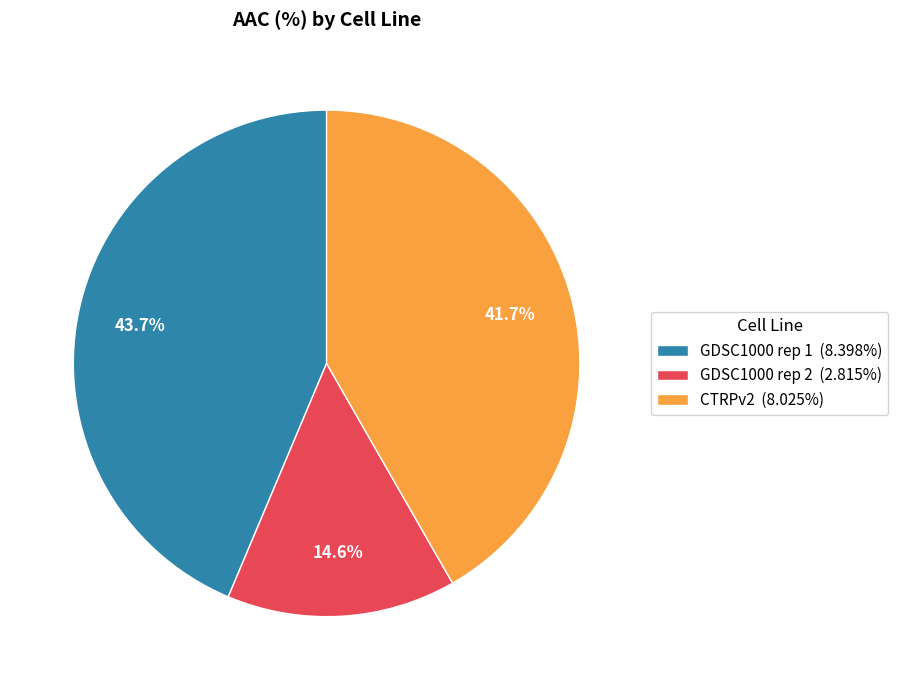

Which slice is the largest?

GDSC1000 rep 1